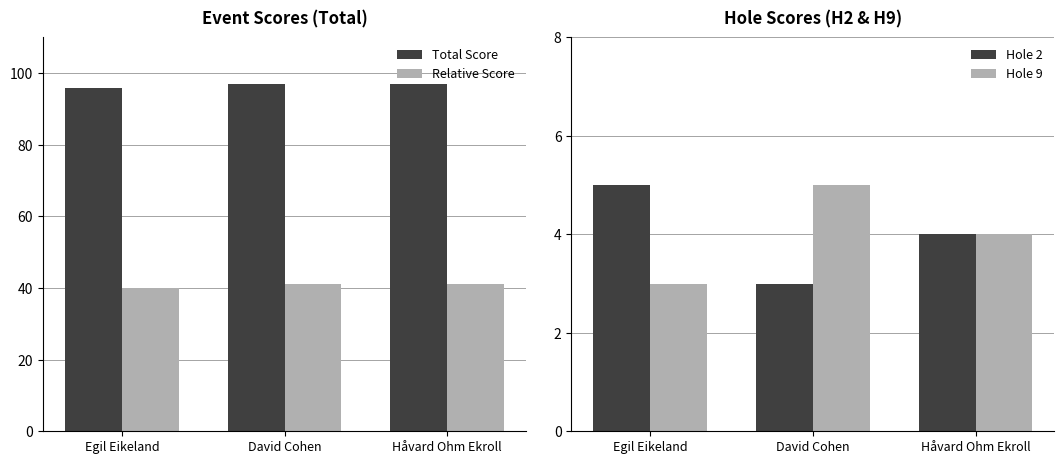

At which label does Hole 9 first exceed 4?

David Cohen